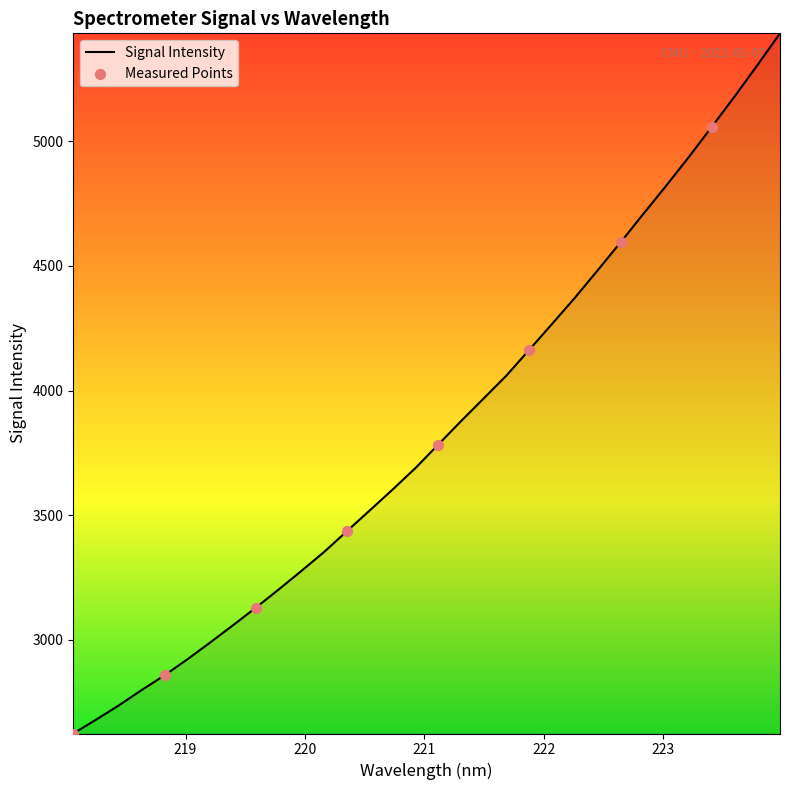

What is the smallest value displayed?

2624.2